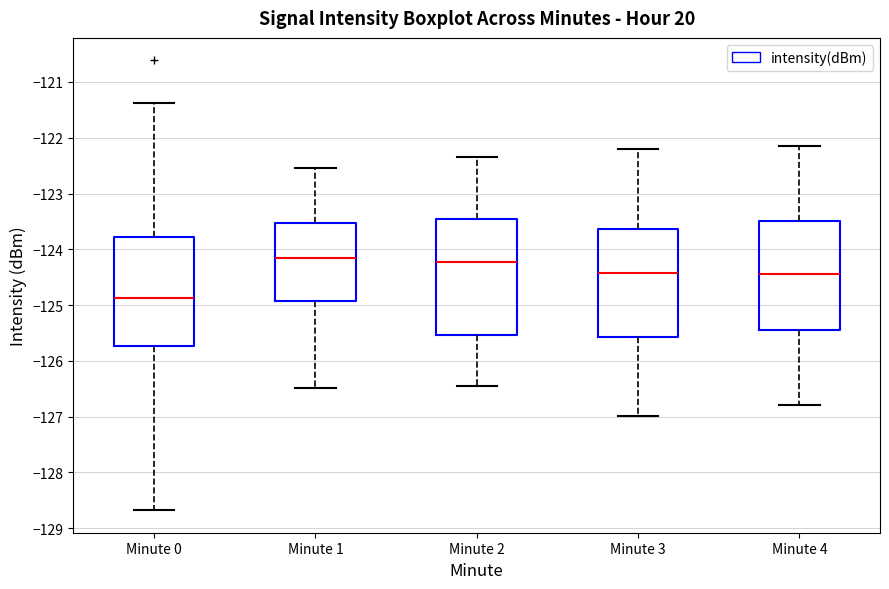

Reading left to right, read every box against the y-axis: the position of its median line, the range the box covers, and the ends of its whiskers. The values are not printed on the chart, so give them approximately, as read against the axis.

Minute 0: median -124.9, box -125.7 to -123.8, whiskers -128.7 to -121.4
Minute 1: median -124.2, box -124.9 to -123.5, whiskers -126.5 to -122.5
Minute 2: median -124.2, box -125.5 to -123.5, whiskers -126.5 to -122.3
Minute 3: median -124.4, box -125.6 to -123.6, whiskers -127.0 to -122.2
Minute 4: median -124.4, box -125.4 to -123.5, whiskers -126.8 to -122.1